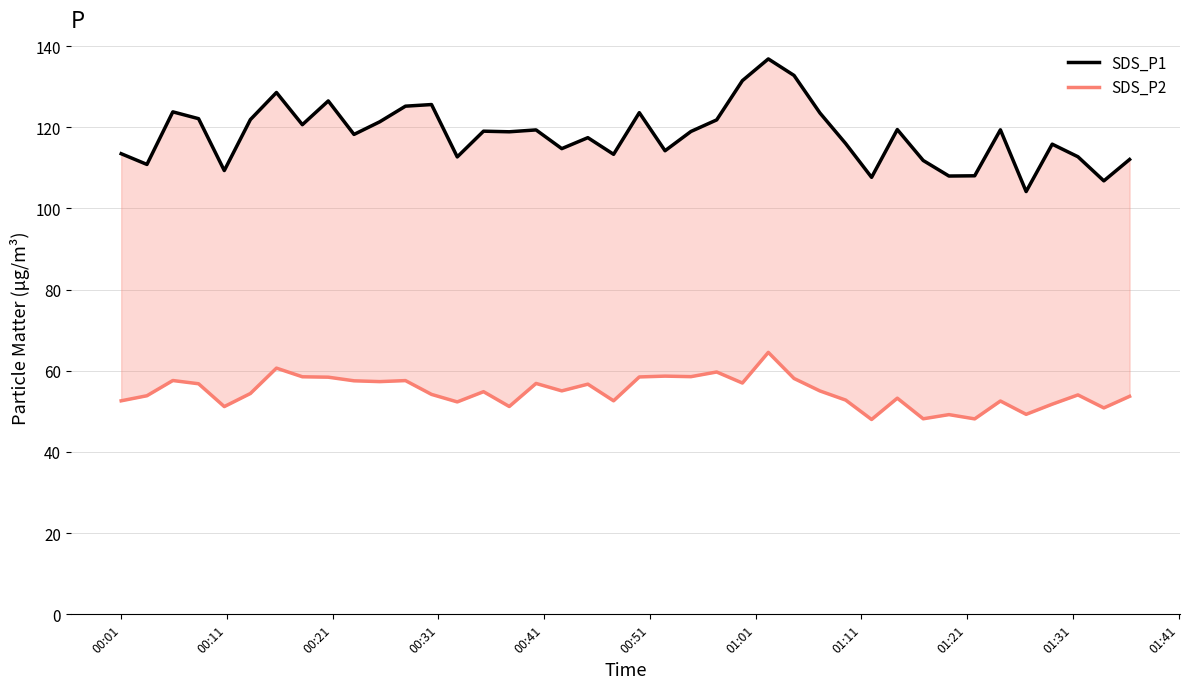

What are all the series names shown in the legend?

SDS_P1, SDS_P2